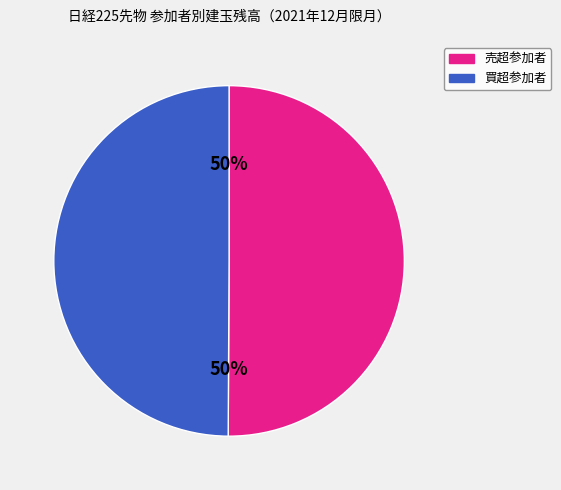

True or false: 売超参加者 accounts for 37% of the total.

False